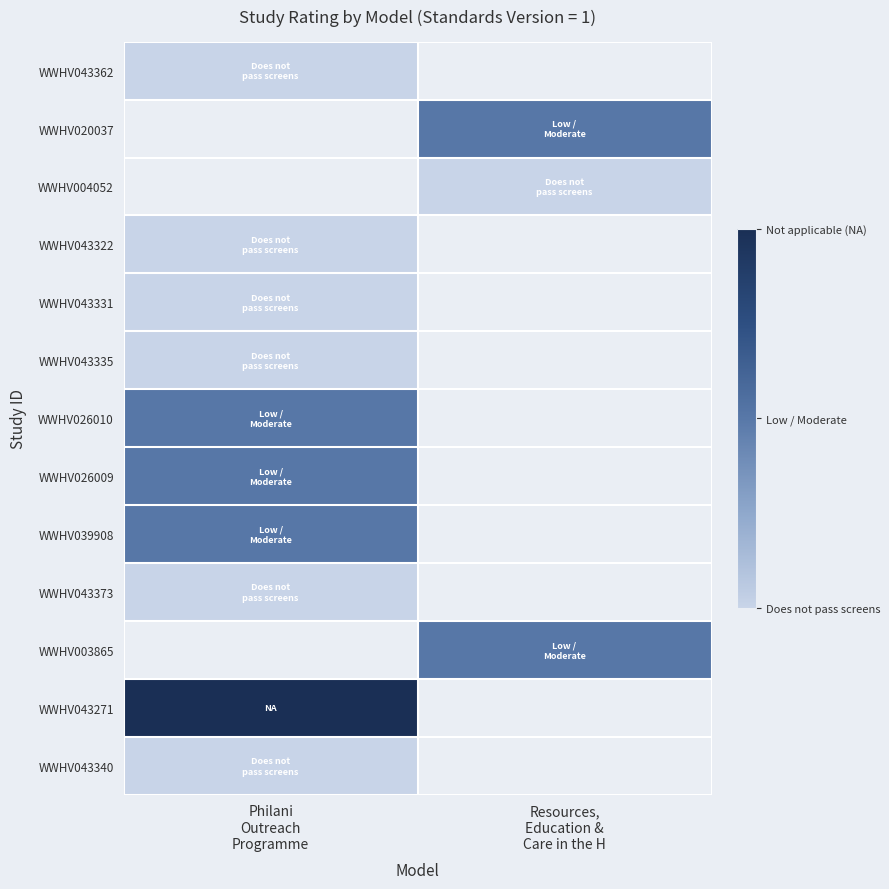

At how many categories does at least one series exceed 1?

2